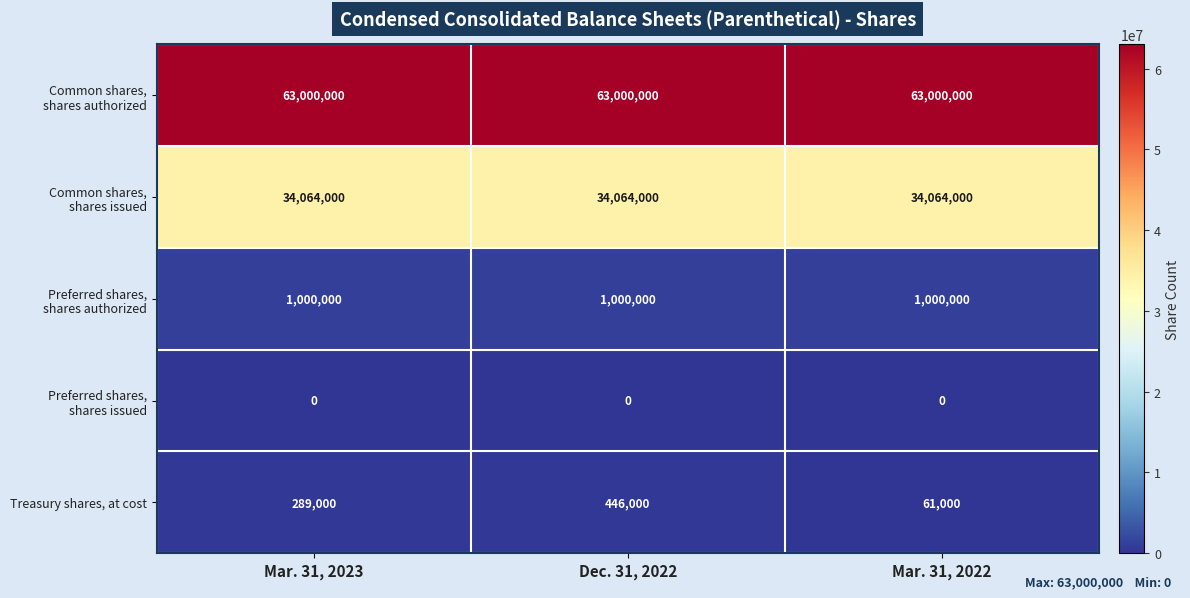

Between Mar. 31, 2023 and Dec. 31, 2022, which series saw the biggest shift?

Treasury shares, at cost